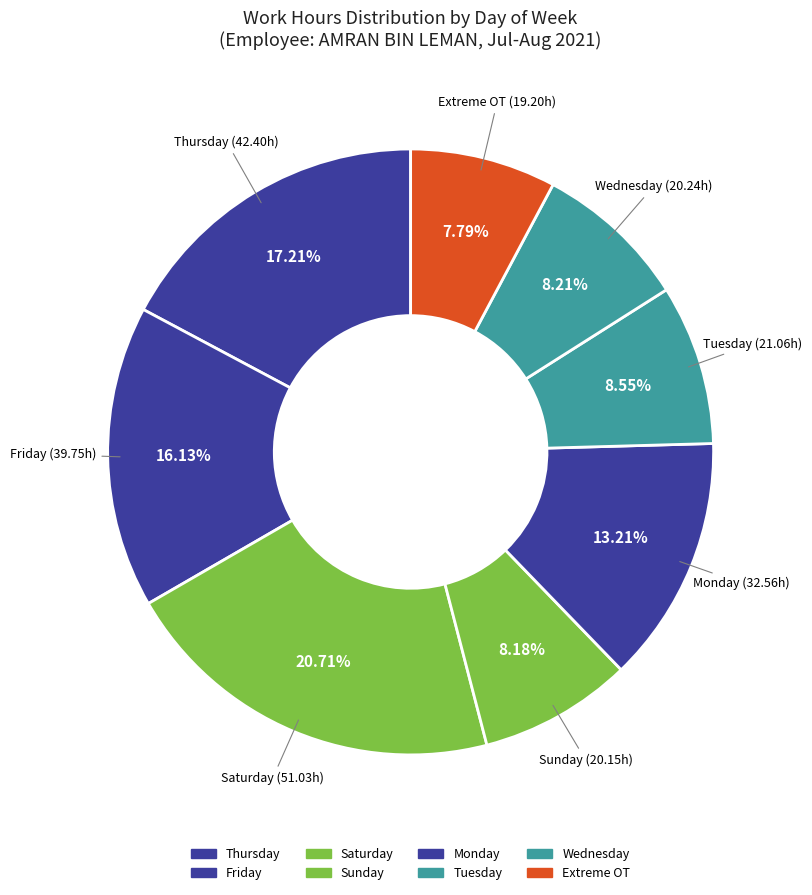

How many segments does this pie chart have?

8